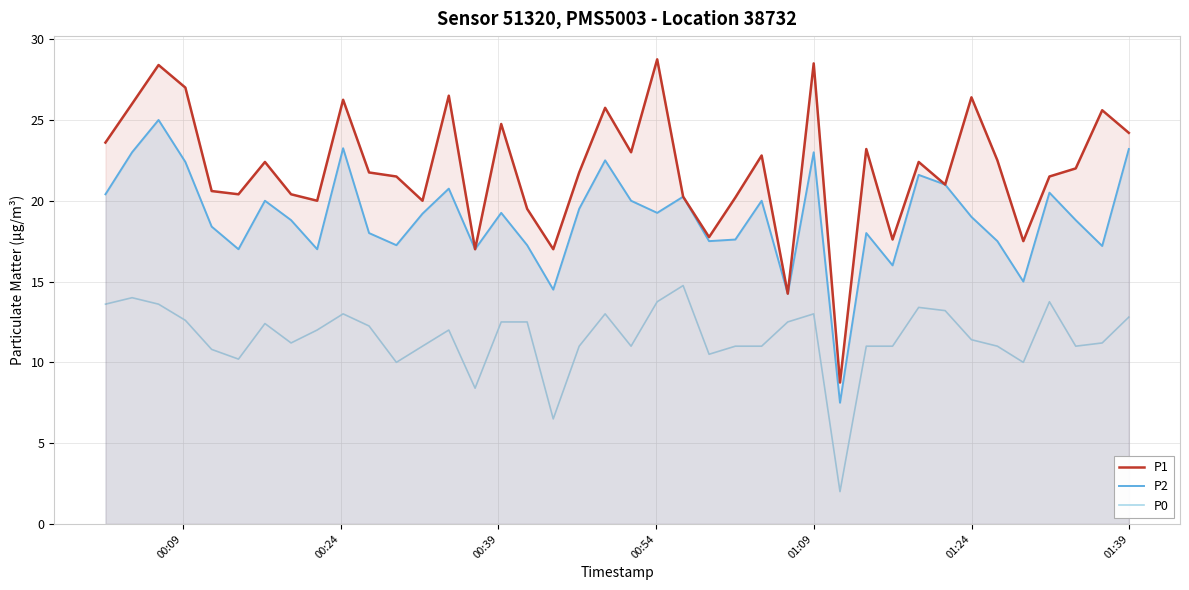

List the series in order of their peak value, highest first.

P1, P2, P0